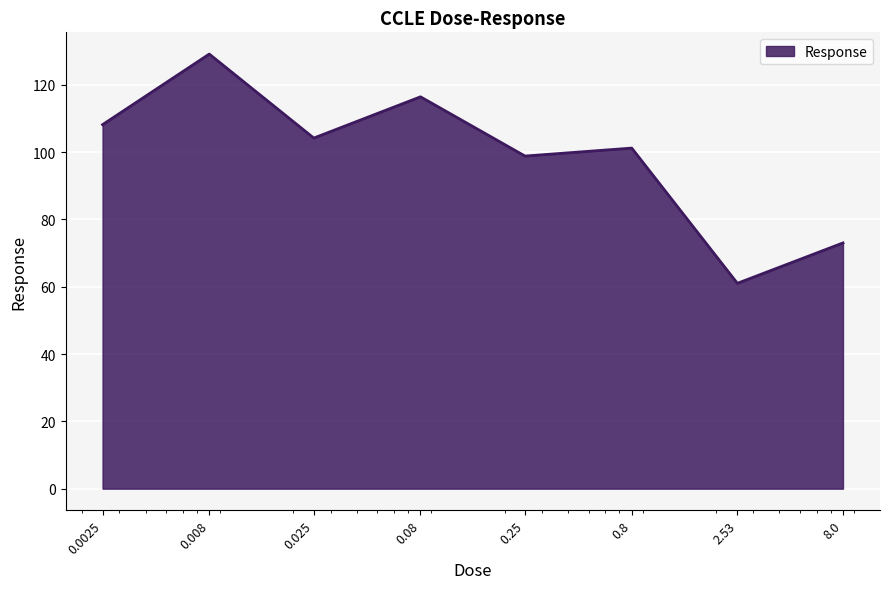

What is the average value?

99.0